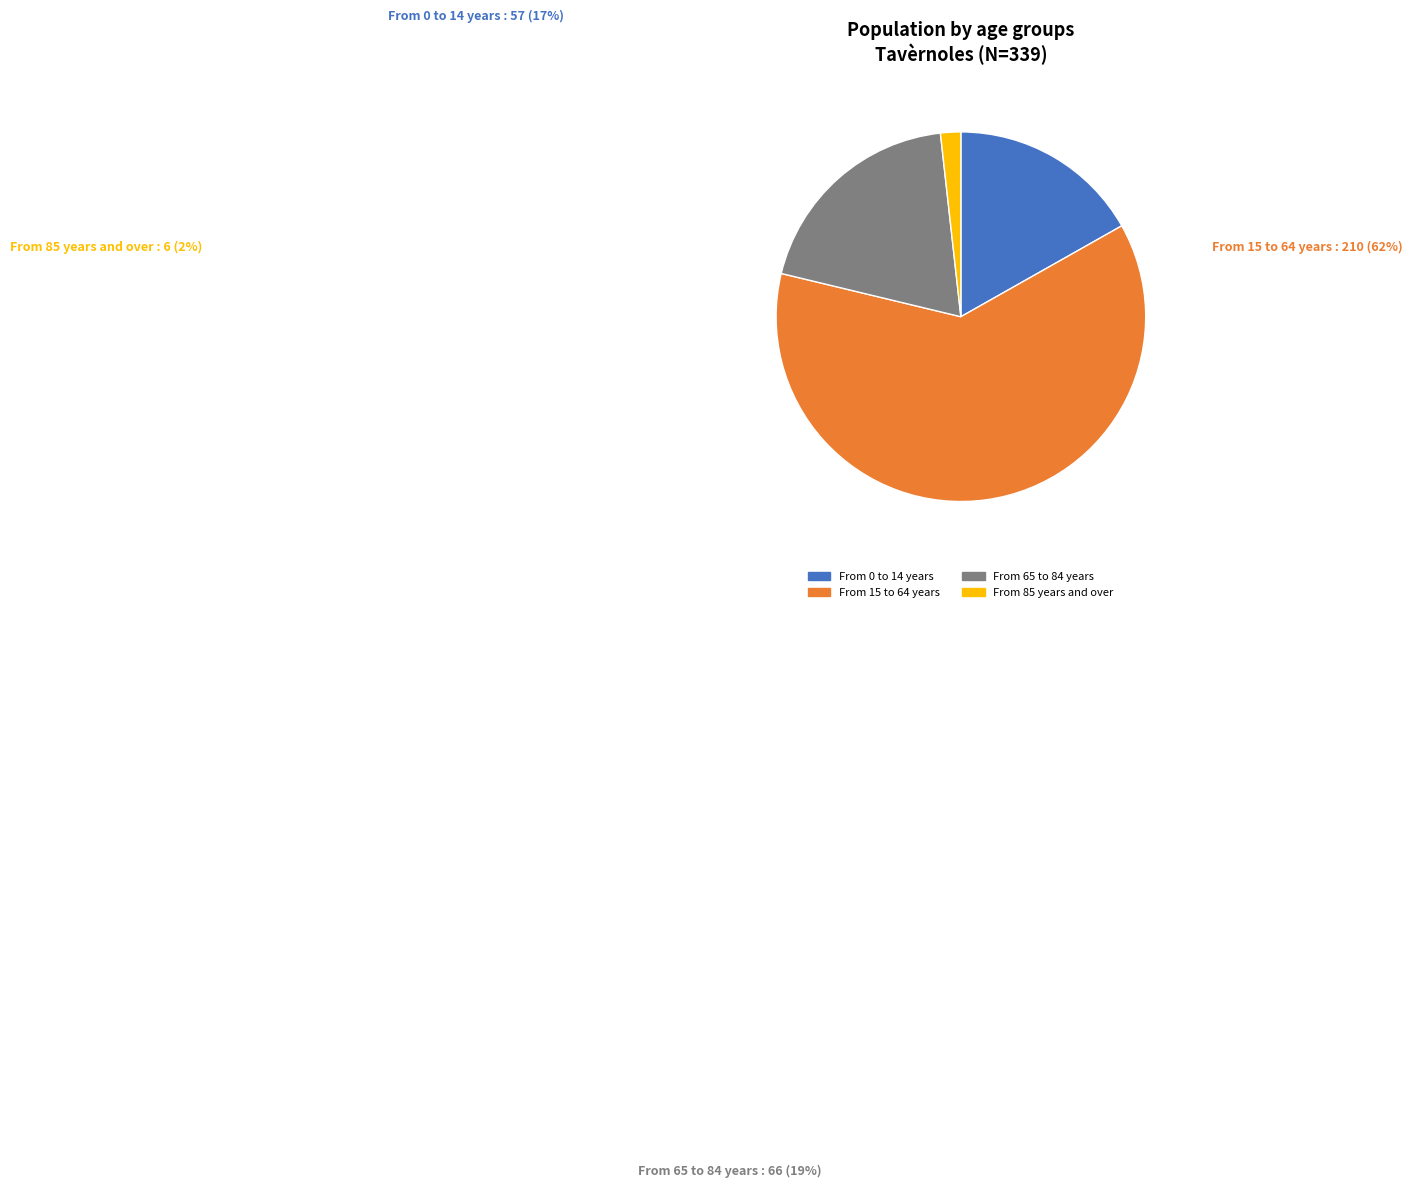

Is it true that From 0 to 14 years is 7% of the pie?

False